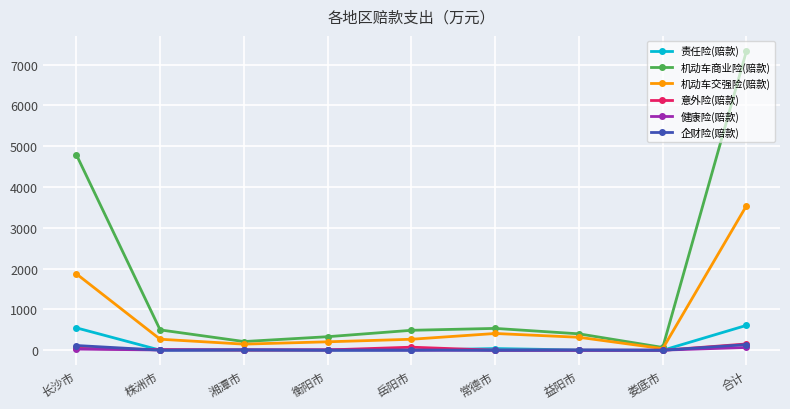

What is the difference between the second highest and minimum values in the 机动车商业险(赔款) series?

4723.4